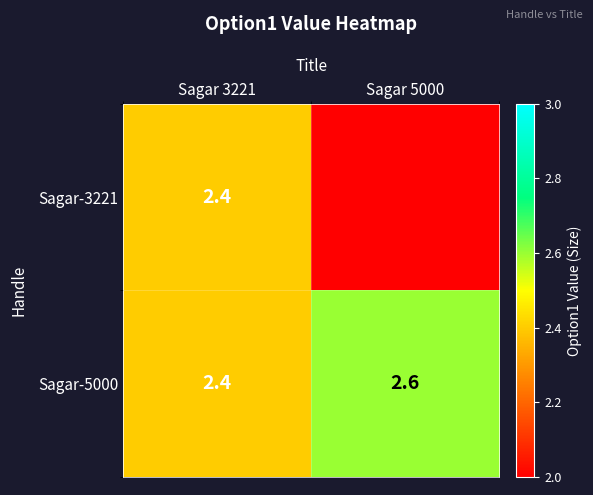

Is the value of Sagar-5000 at Sagar 5000 greater than the value of Sagar-3221 at Sagar 3221?

Yes